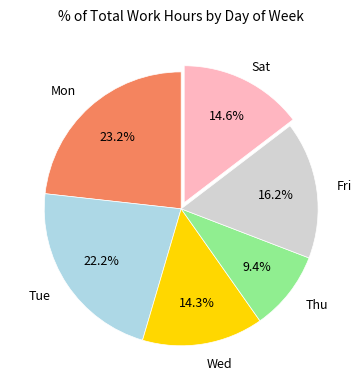

Does Sat account for over 50% of the chart?

No